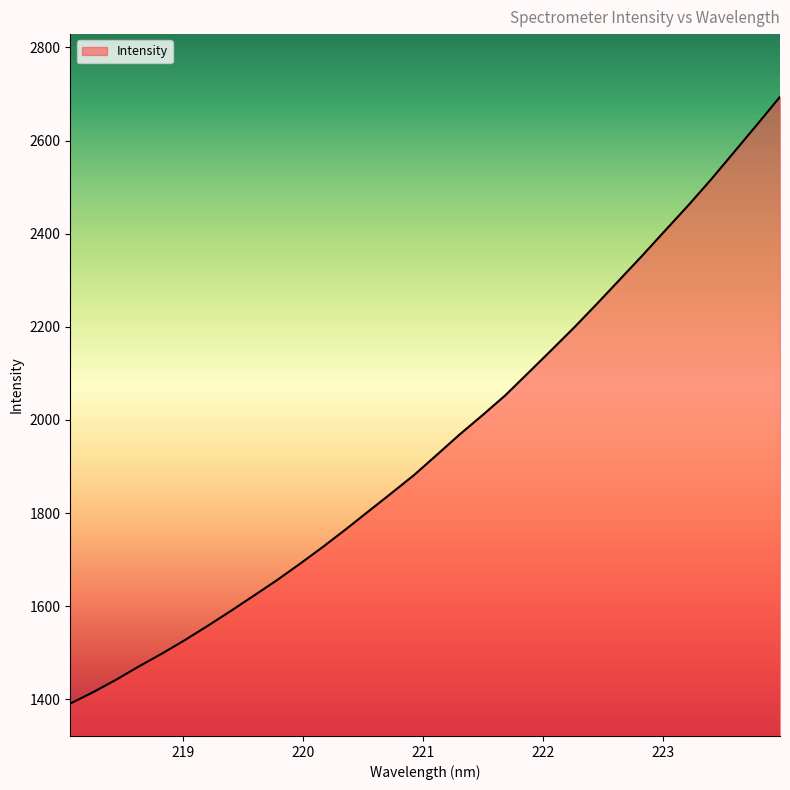

What is the difference between the maximum and minimum values?

1303.0